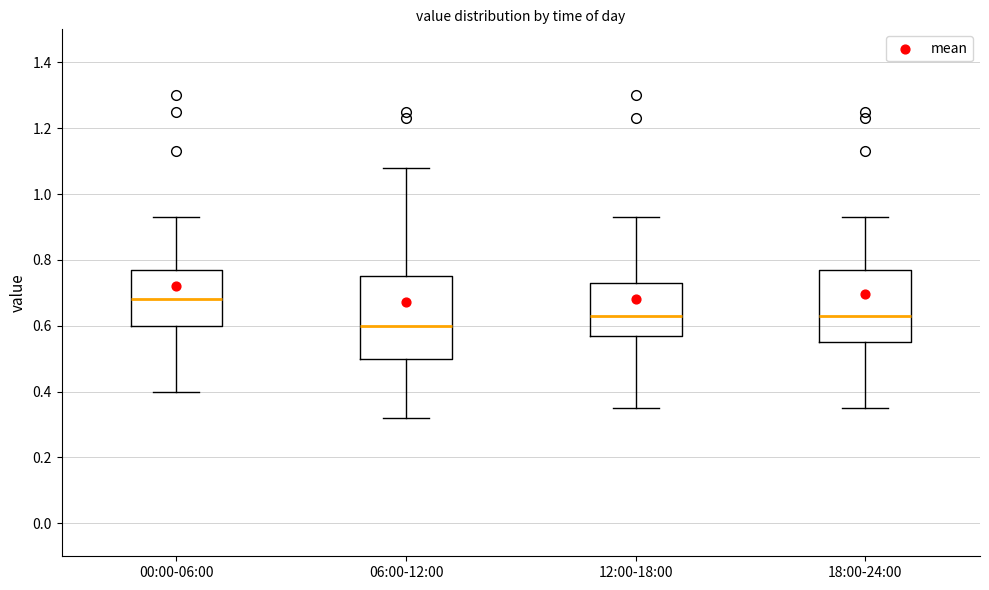

Where does the upper whisker of the box for 18:00-24:00 end on the y-axis? The values are not printed on the chart, so give them approximately, as read against the axis.

0.94